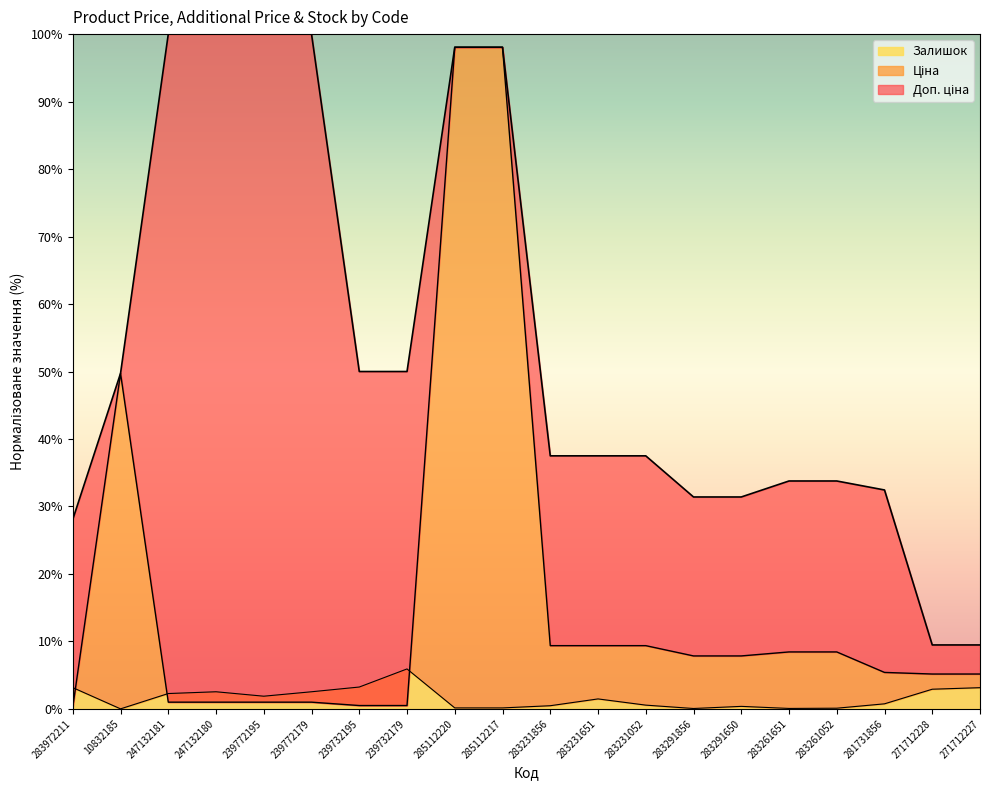

Rank the series by their maximum value, from lowest to highest.

Залишок, Ціна, Доп. ціна